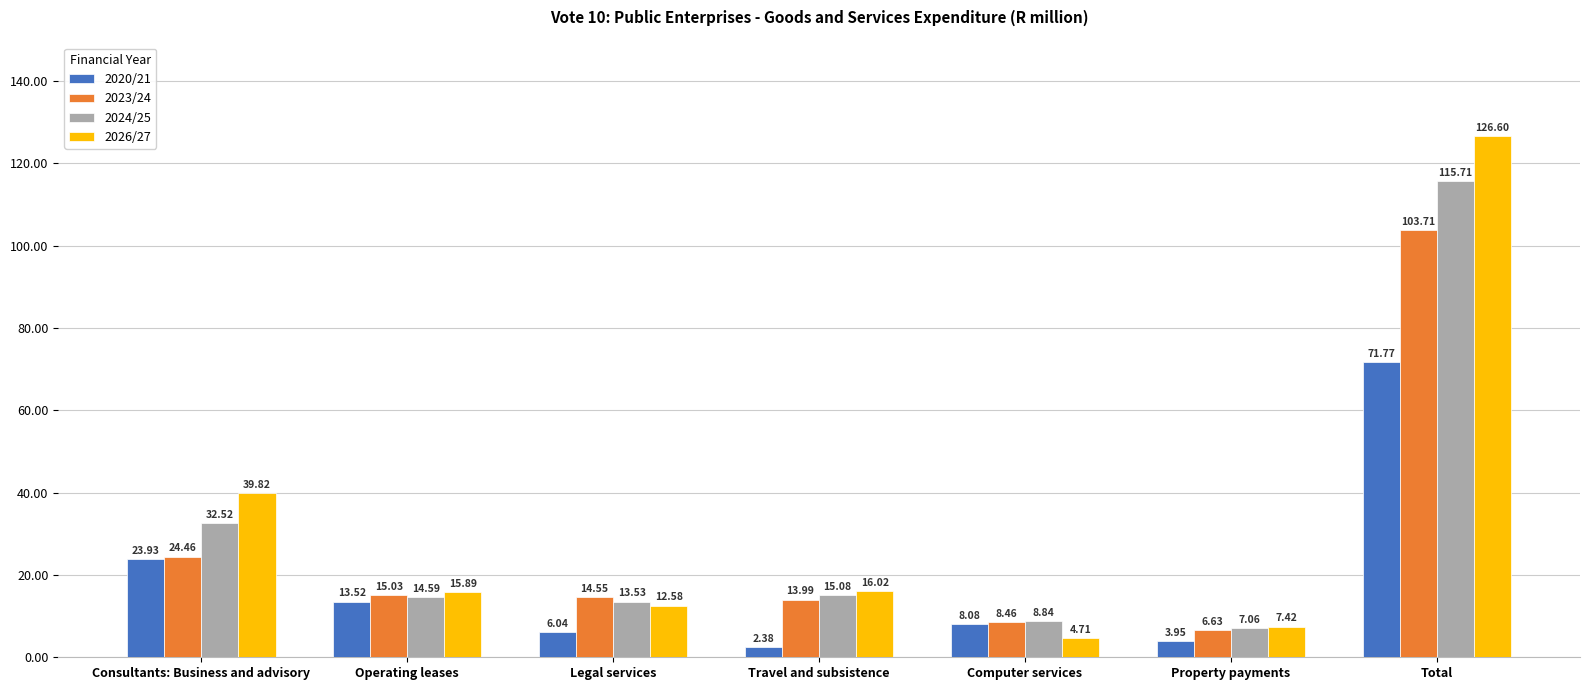

List the series in order of their overall mean, highest first.

2026/27, 2024/25, 2023/24, 2020/21